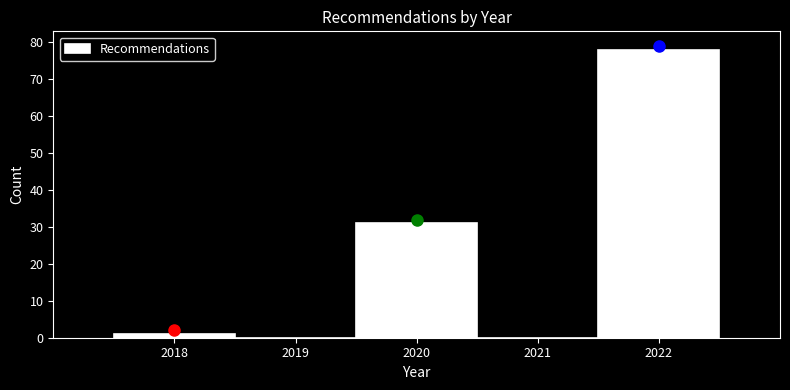

How tall is the bar that spans 2021.5 to 2022.5 on the x-axis? The values are not printed on the chart, so give them approximately, as read against the axis.

78